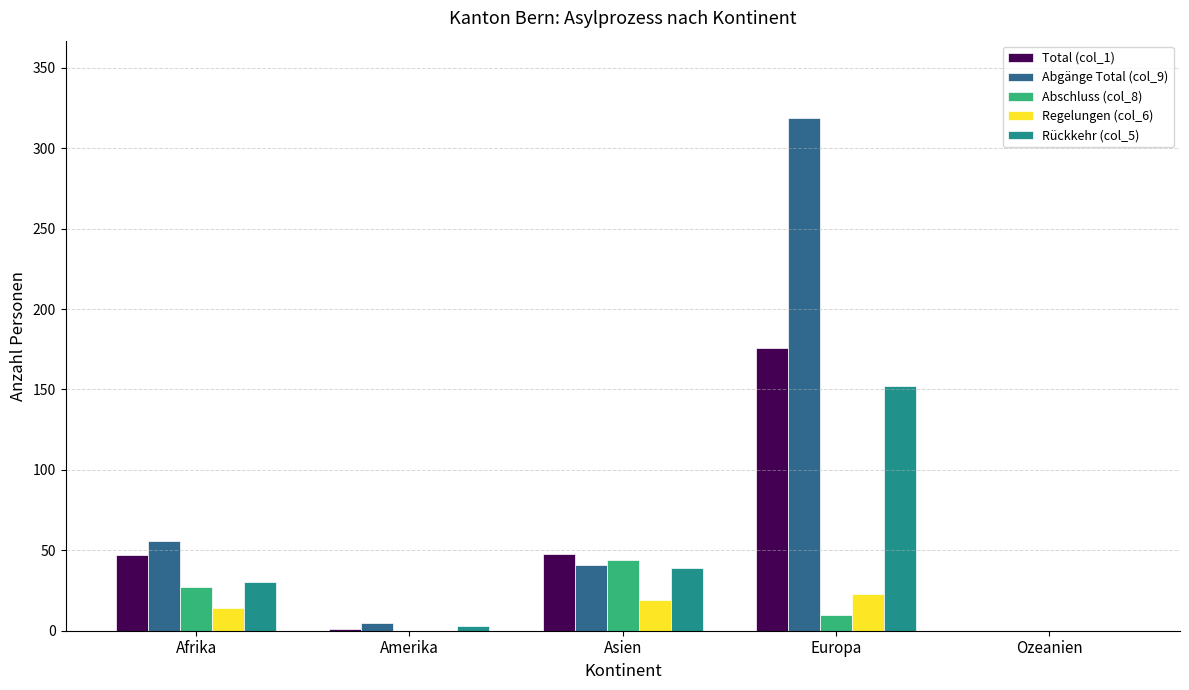

How many Regelungen (col_6) values are between 0 and 19?

4